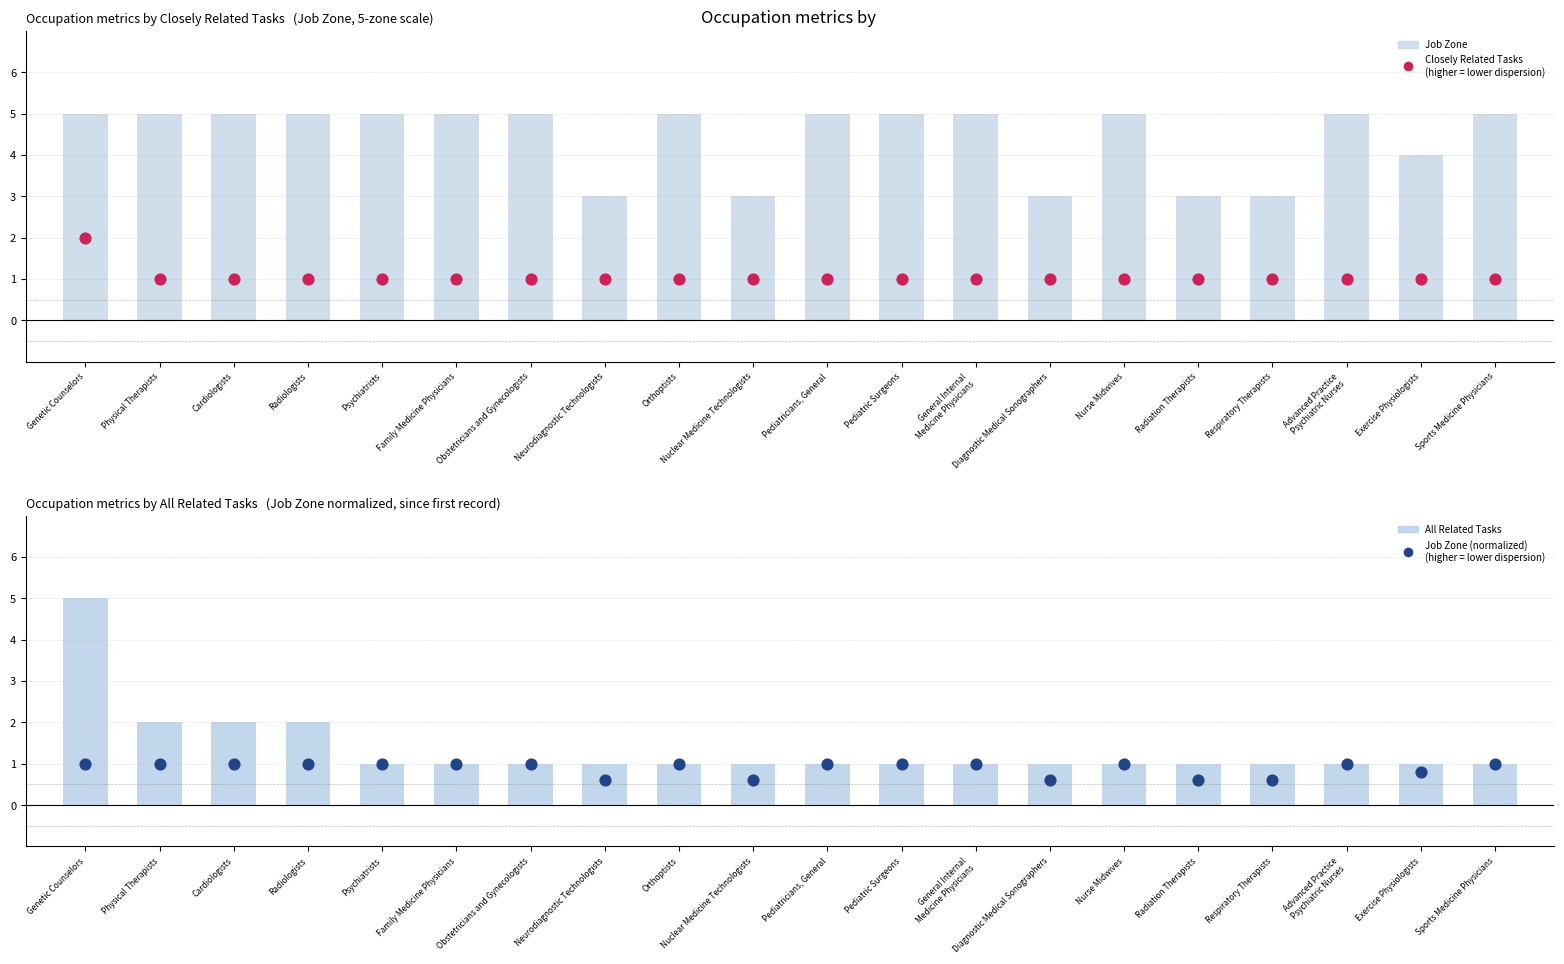

Is the value of Job Zone (normalized, higher = lower dispersion) at Diagnostic Medical Sonographers greater than the value of Job Zone at Exercise Physiologists?

No